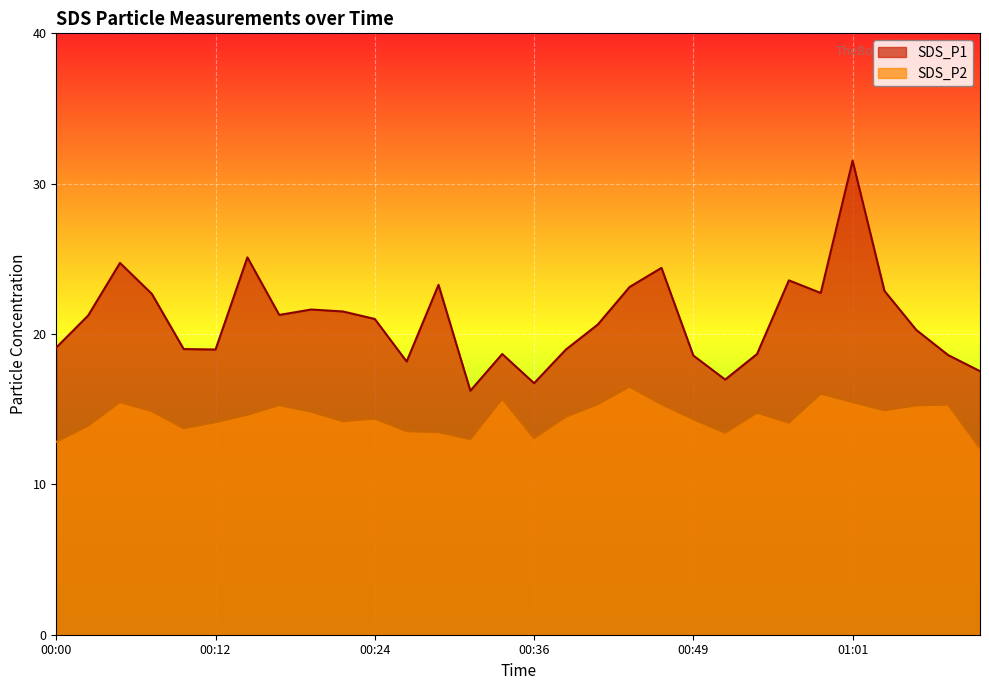

What is the label of the 22nd point from the right?

00:19